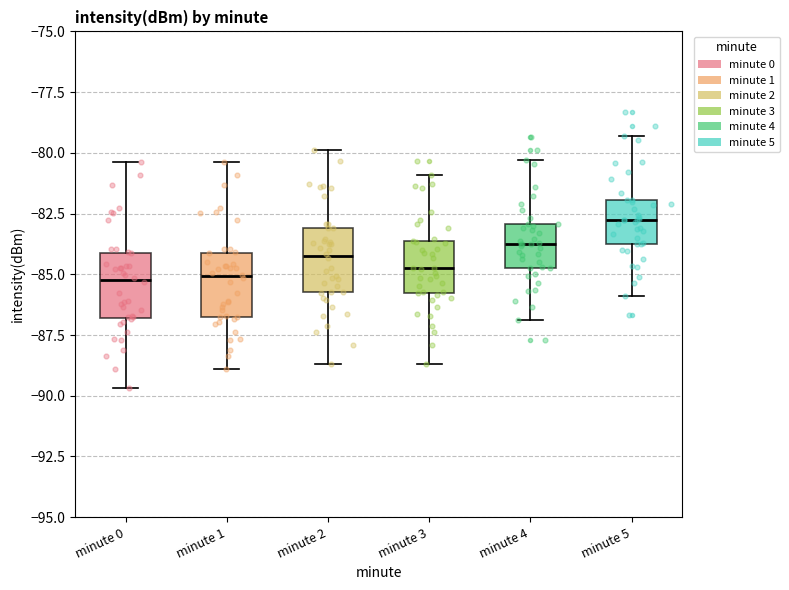

Reading left to right, transcribe this box plot: for each box, give where its median line is, the range the box spans, and where its two whiskers end, as read against the y-axis. The values are not printed on the chart, so give them approximately, as read against the axis.

minute 0: median -85.0, box -87.0 to -84.0, whiskers -89.5 to -80.5
minute 1: median -85.0, box -86.5 to -84.0, whiskers -89.0 to -80.5
minute 2: median -84.0, box -85.5 to -83.0, whiskers -88.5 to -80.0
minute 3: median -85.0, box -86.0 to -83.5, whiskers -88.5 to -81.0
minute 4: median -84.0, box -84.5 to -83.0, whiskers -87.0 to -80.5
minute 5: median -83.0, box -83.5 to -82.0, whiskers -86.0 to -79.5